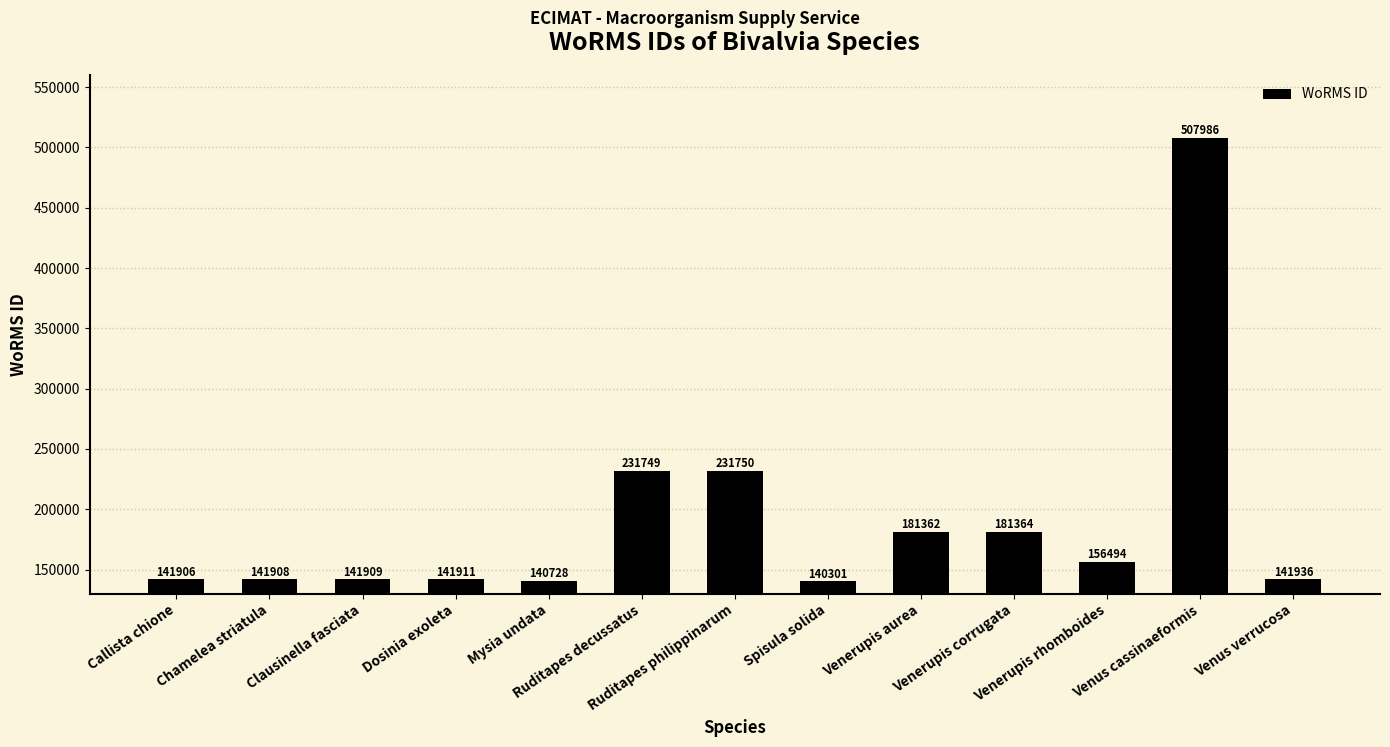

Rank the categories by value from highest to lowest.

Venus cassinaeformis, Ruditapes philippinarum, Ruditapes decussatus, Venerupis corrugata, Venerupis aurea, Venerupis rhomboides, Venus verrucosa, Dosinia exoleta, Clausinella fasciata, Chamelea striatula, Callista chione, Mysia undata, Spisula solida